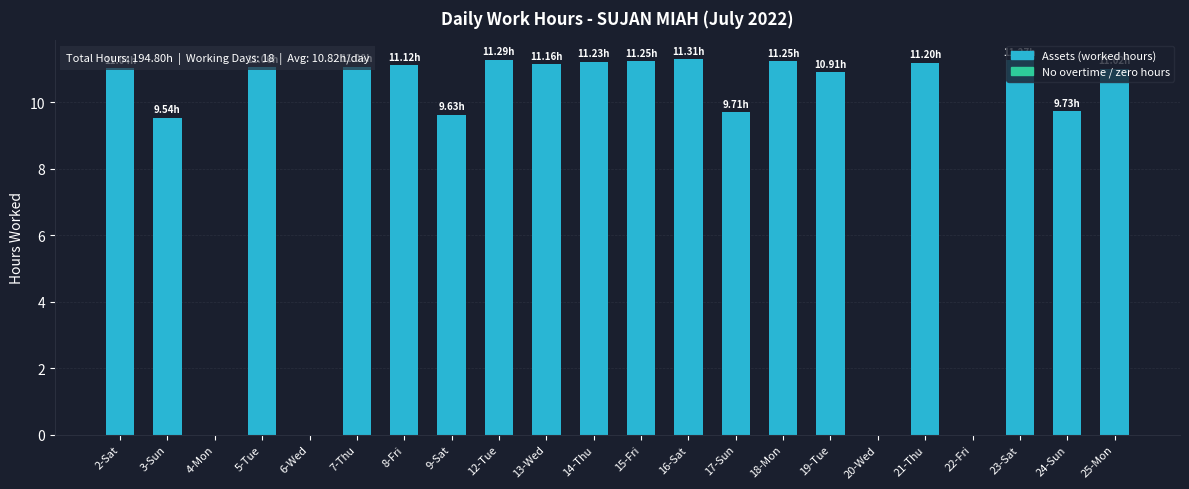

What is the sum of the values at 8-Fri and 17-Sun?

20.8